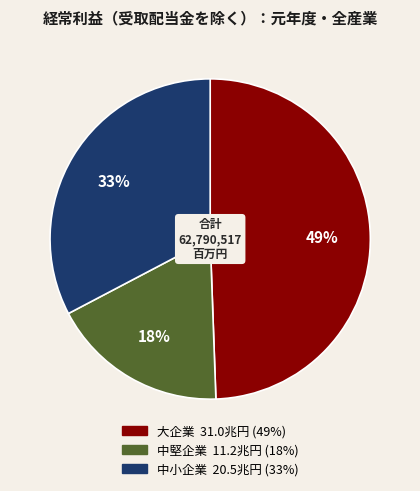

What percentage is the 大企業 slice, to the nearest percent?

49%